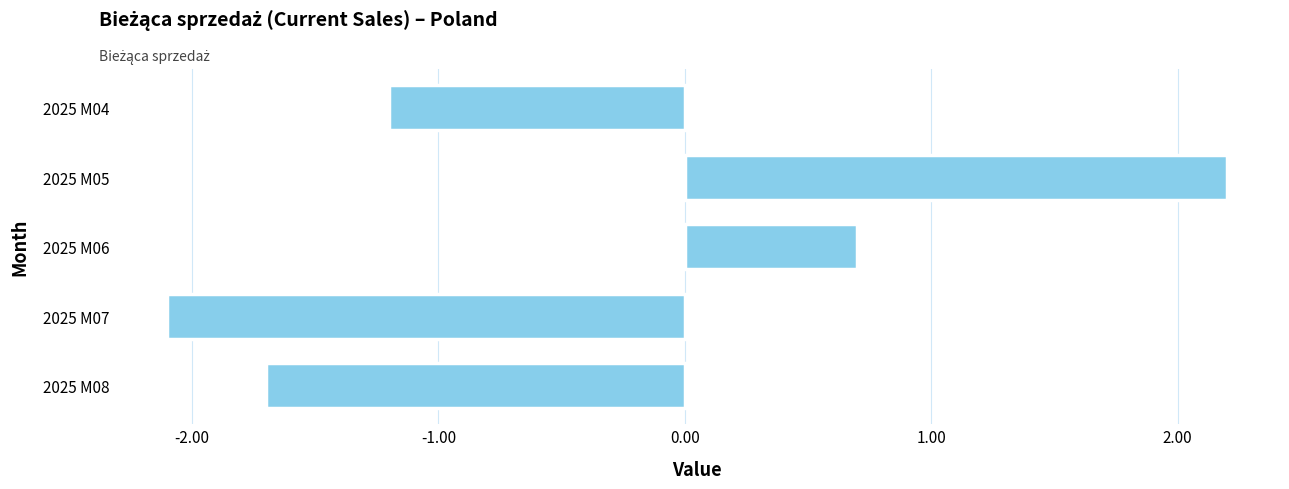

Is it true that the value at 2025 M08 is -1.7?

True